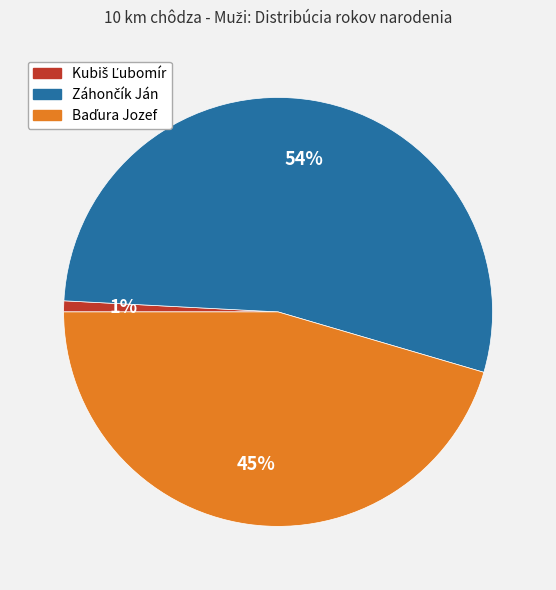

To the nearest percent, what is the average slice percentage?

33%